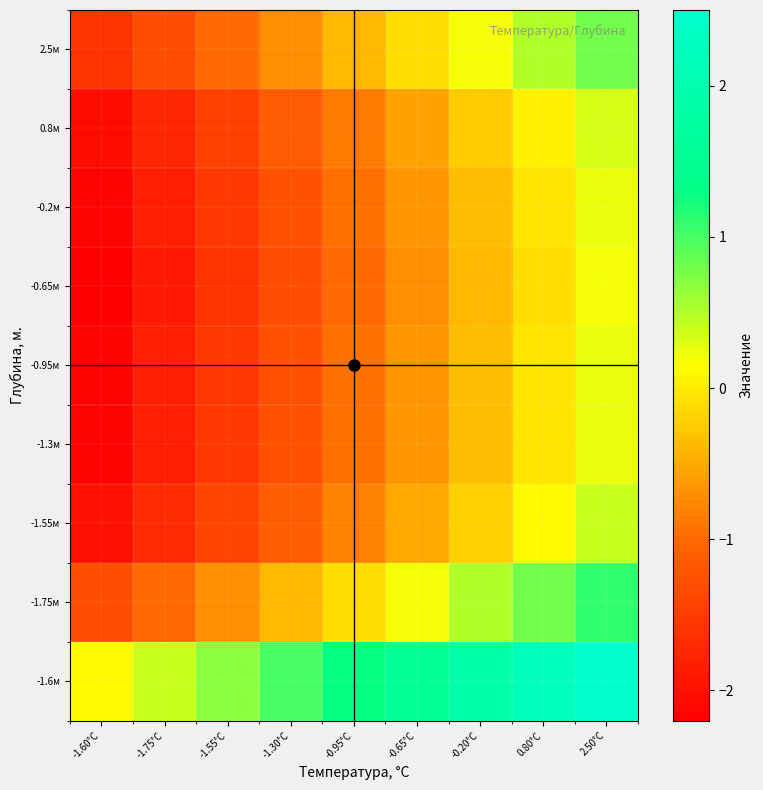

What is the difference between the highest and lowest values at -1.75°C?

2.3